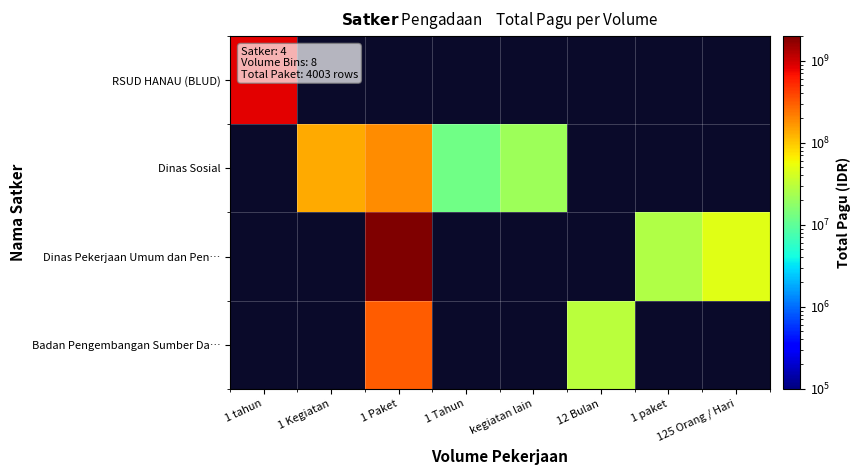

At how many categories does at least one series exceed 2139514912?

1